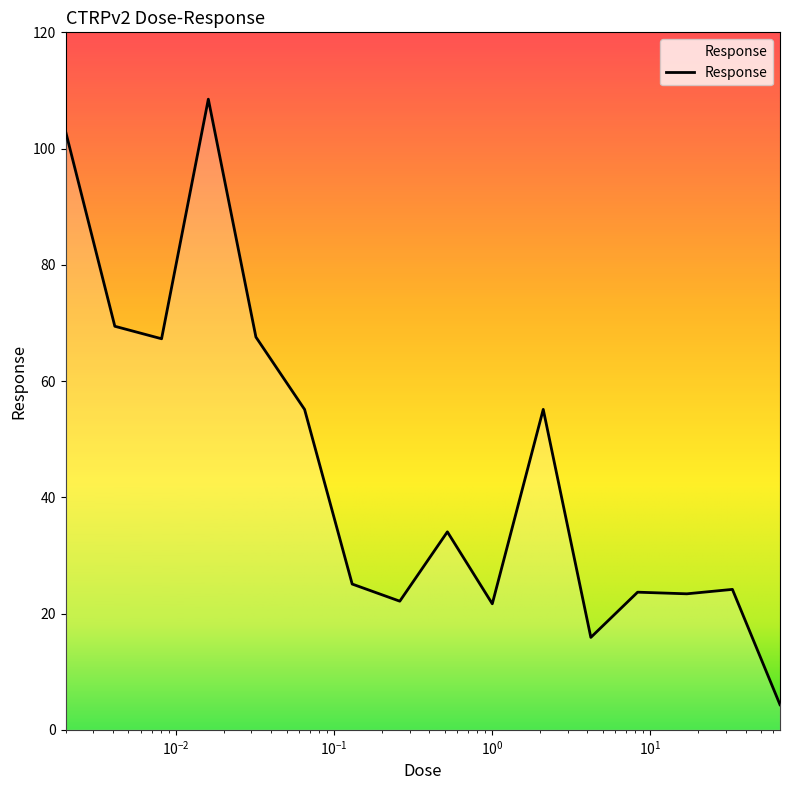

What is the greatest value displayed?

108.5